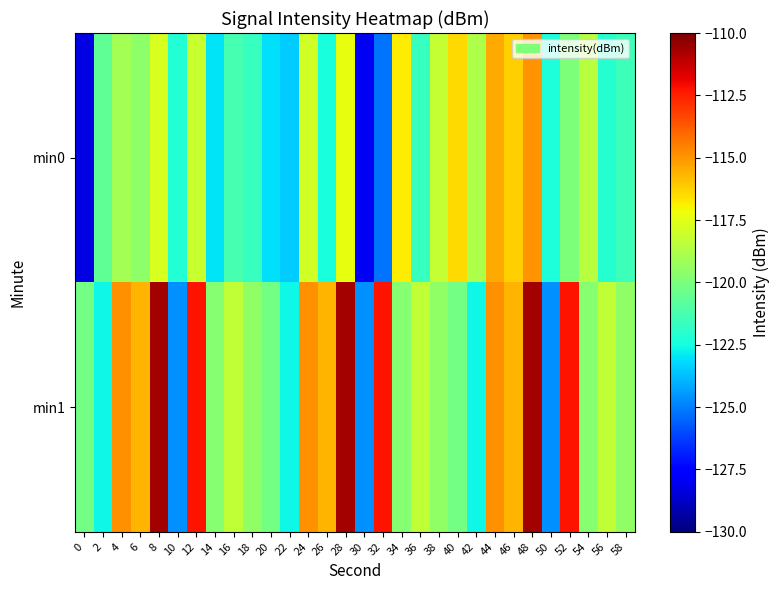

Reading left to right, extract all data points from this chart.

min0: 0=-128.2	2=-120.7	4=-119.0	6=-119.6	8=-117.8	10=-122.2	12=-118.2	14=-123.0	16=-121.3	18=-121.6	20=-123.1	22=-123.5	24=-117.9	26=-122.4	28=-117.4	30=-127.9	32=-125.2	34=-116.9	36=-121.7	38=-118.2	40=-116.5	42=-118.8	44=-115.5	46=-116.2	48=-115.0	50=-122.3	52=-119.9	54=-118.5	56=-122.1	58=-121.5
min1: 0=-120.2	2=-122.6	4=-114.9	6=-115.7	8=-110.6	10=-124.6	12=-112.2	14=-119.7	16=-118.3	18=-119.5	20=-120.2	22=-122.6	24=-114.9	26=-115.7	28=-110.6	30=-124.6	32=-112.2	34=-119.7	36=-118.3	38=-119.5	40=-120.2	42=-122.6	44=-114.9	46=-115.7	48=-110.6	50=-124.6	52=-112.2	54=-119.7	56=-118.3	58=-119.5